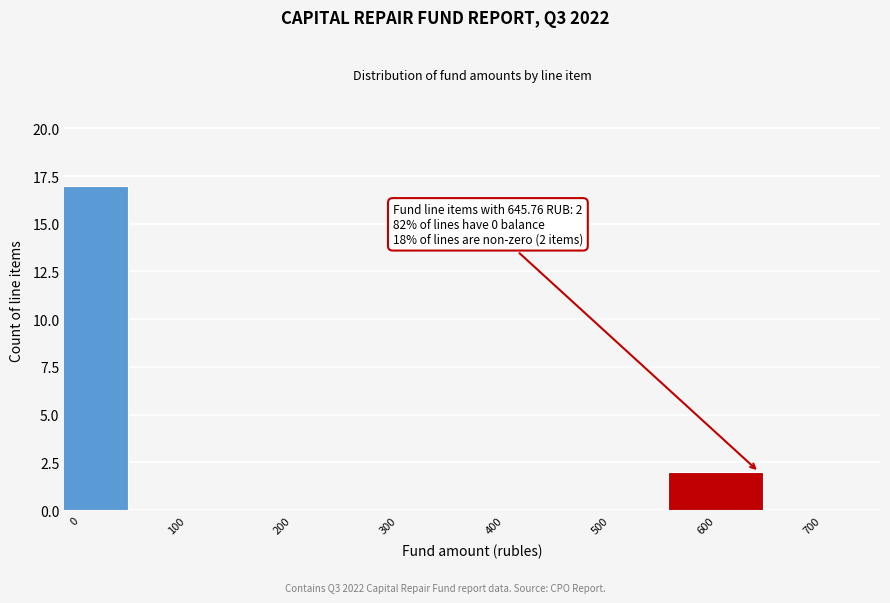

Reading right to left, extract all data points from this chart.

700=0	600=2	500=0	400=0	300=0	200=0	100=0	0=17